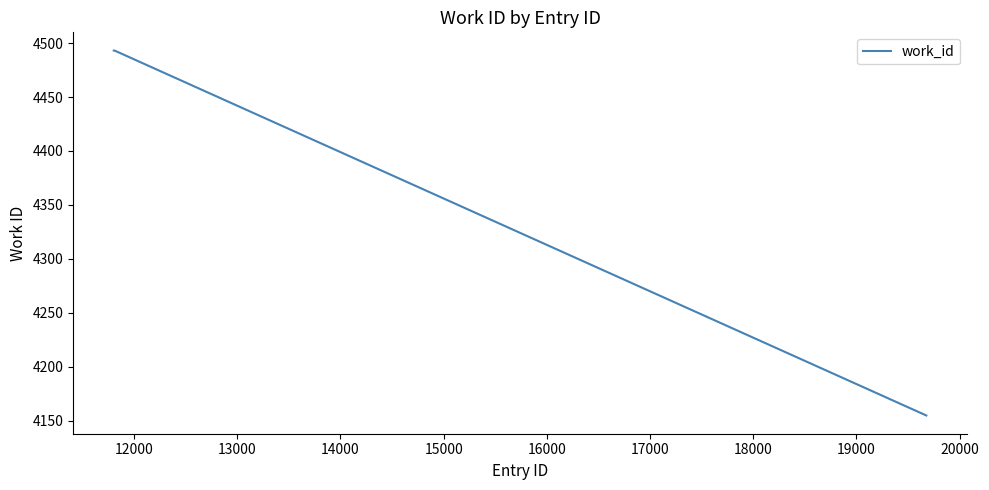

What is the difference between the maximum and minimum values?

338